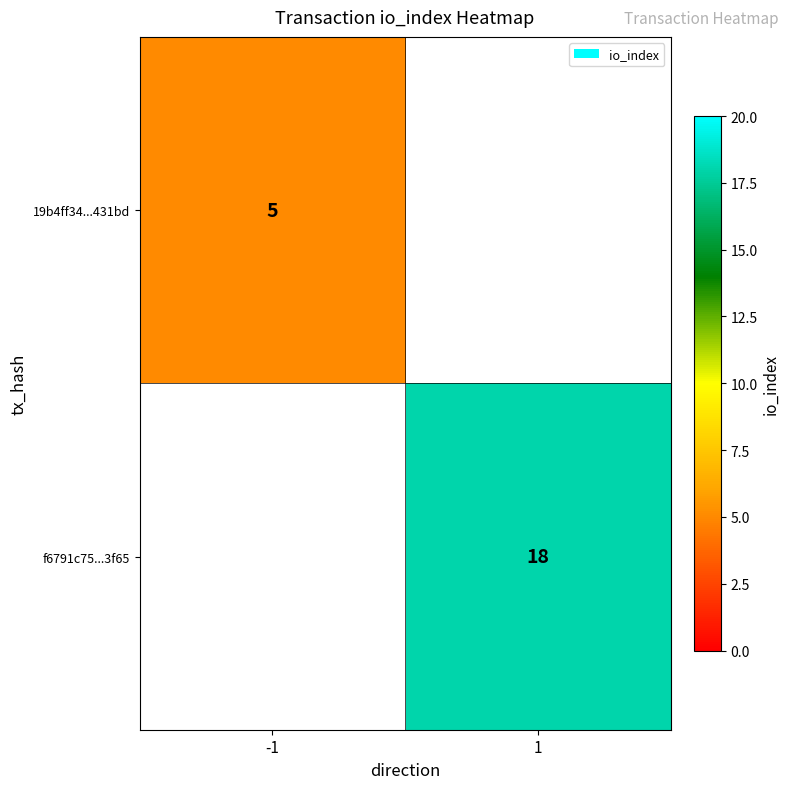

At how many categories does at least one series exceed 9?

1